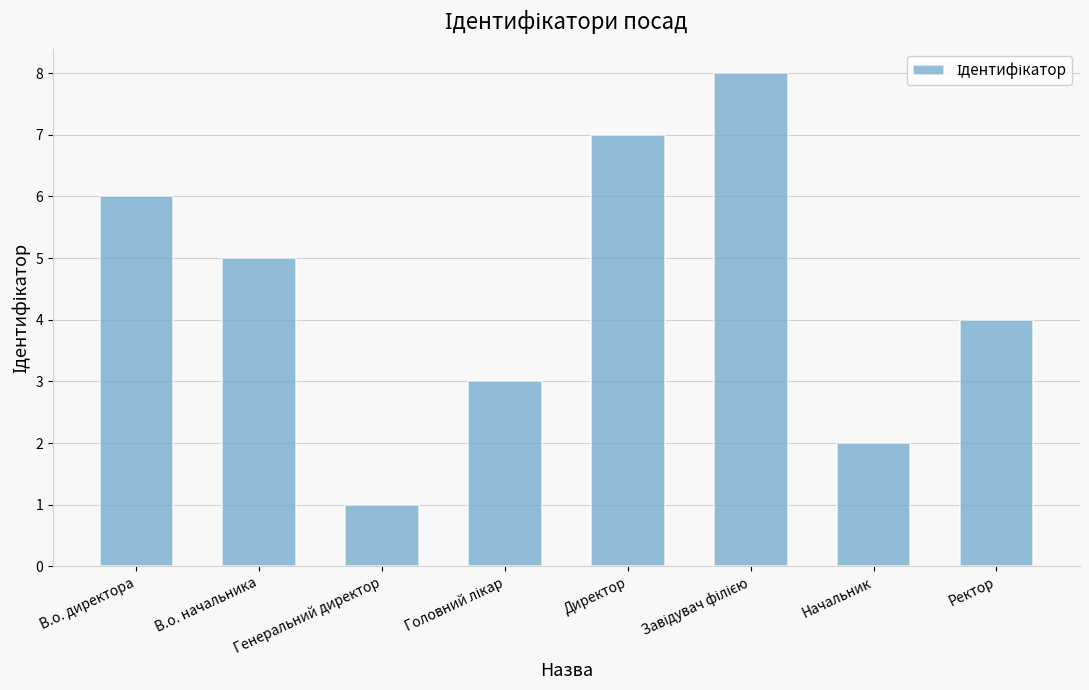

Which label corresponds to the smallest value in the chart?

Генеральний директор